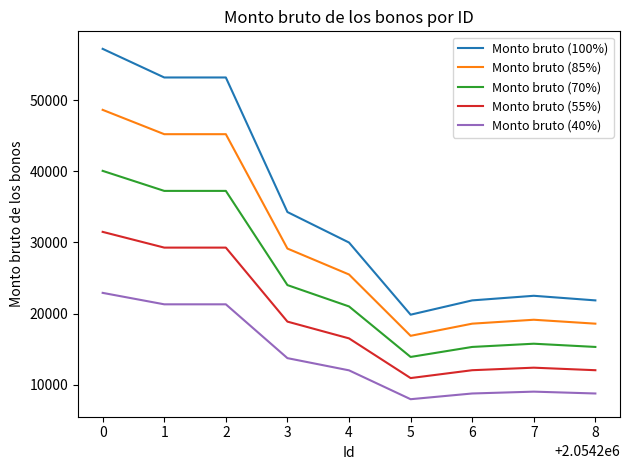

At 7, list the series in order from smallest to largest.

Monto bruto (40%), Monto bruto (55%), Monto bruto (70%), Monto bruto (85%), Monto bruto (100%)